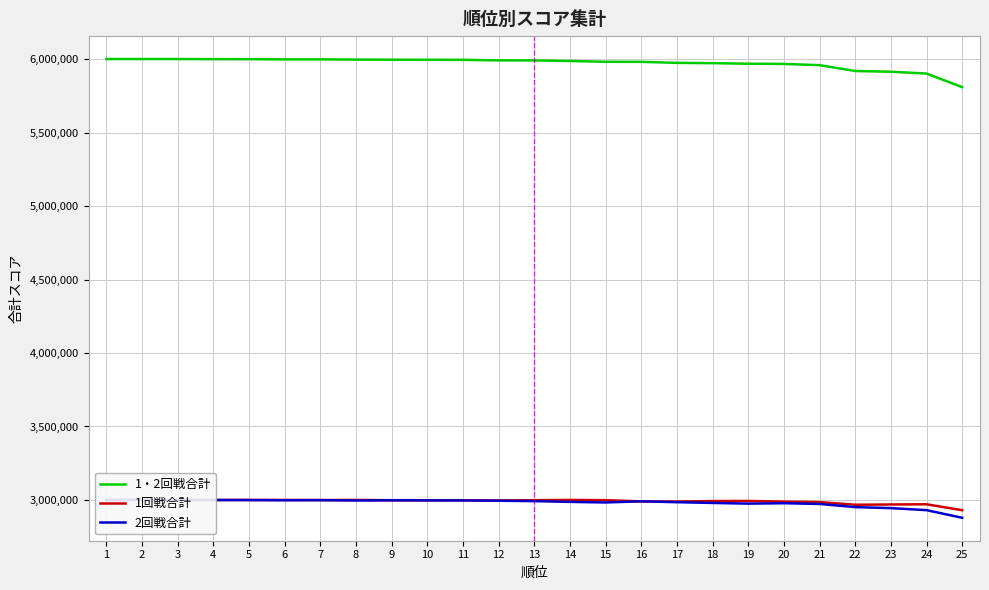

What is the total value across all series at 25?

11617874